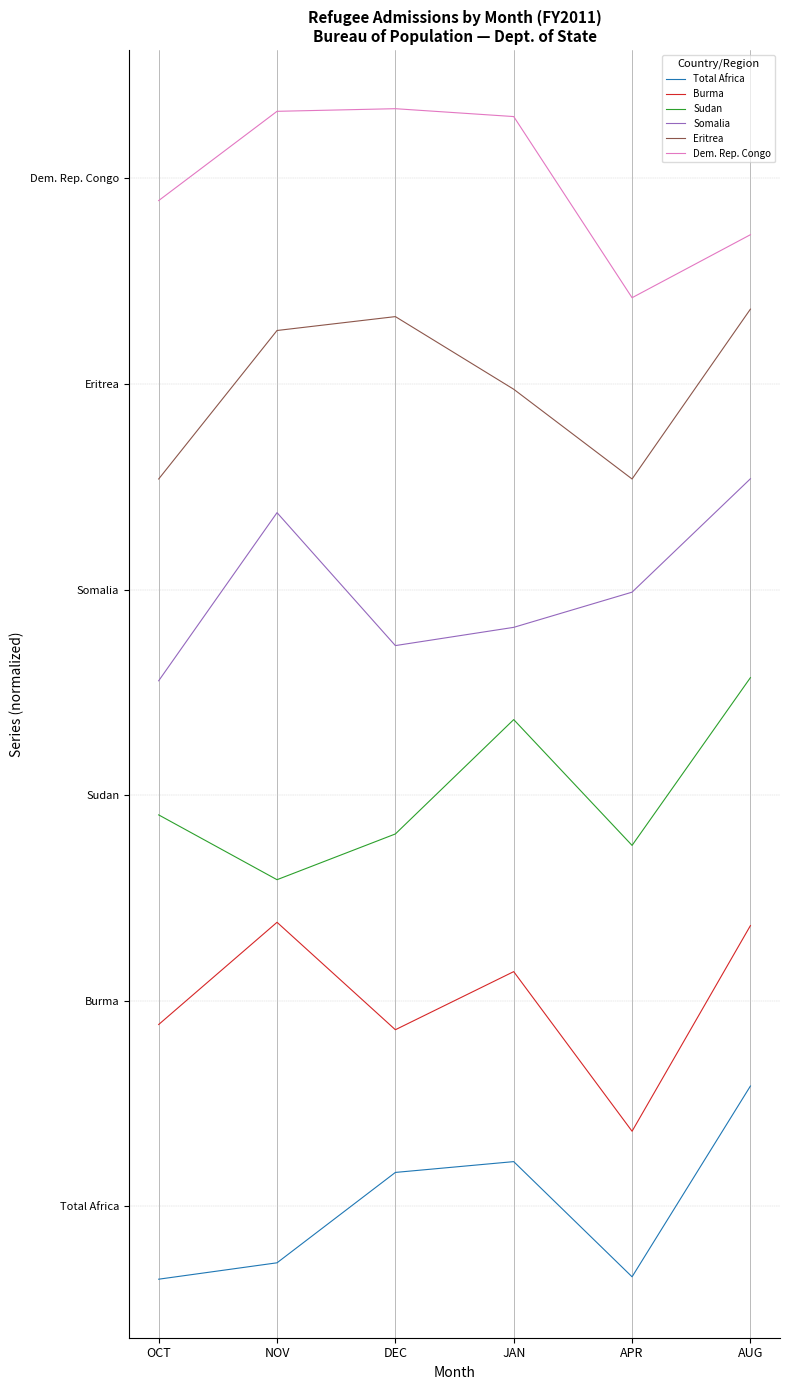

What are all the series names shown in the legend?

Total Africa, Burma, Sudan, Somalia, Eritrea, Dem. Rep. Congo